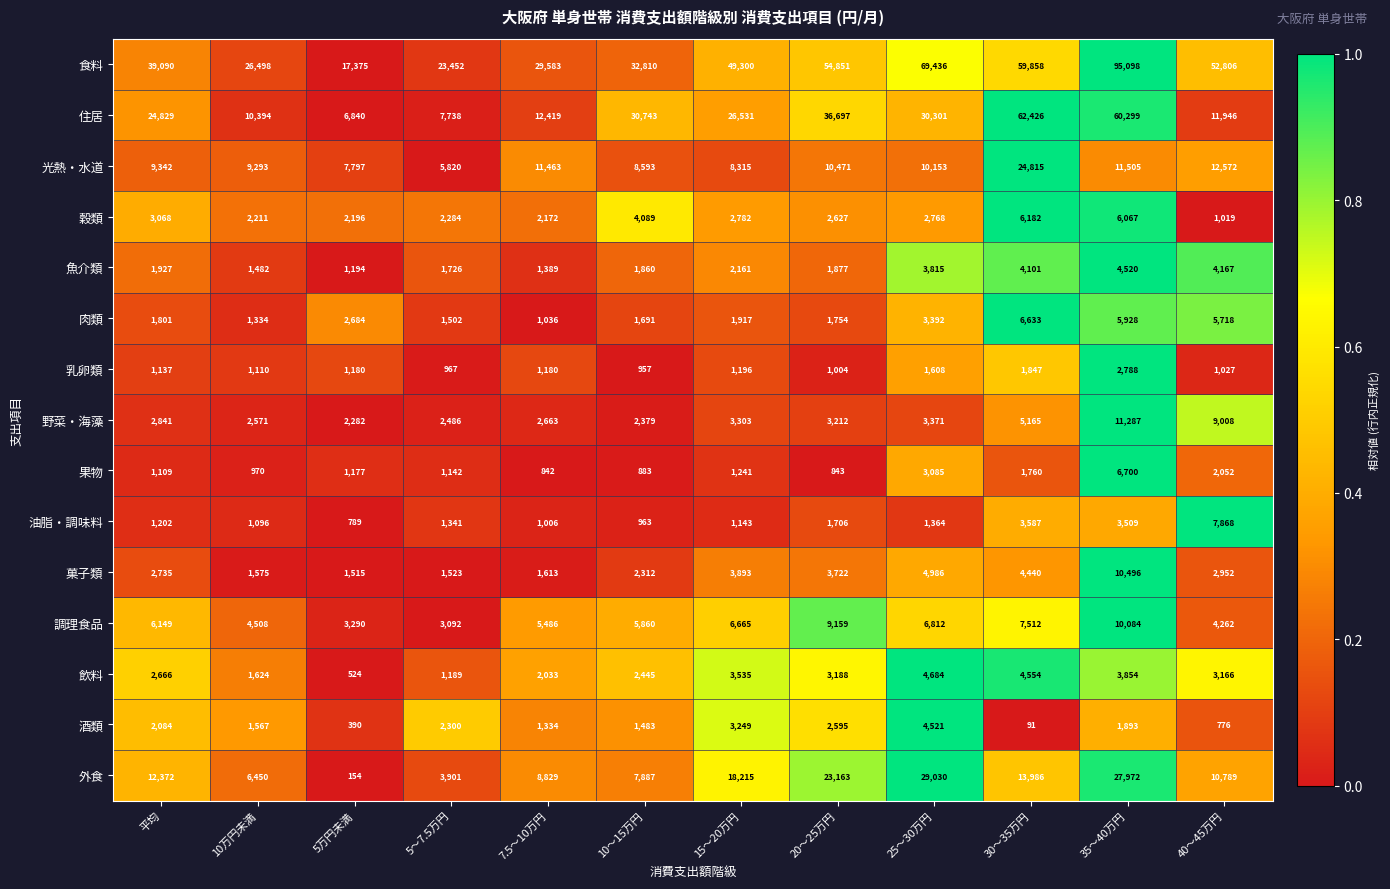

At which category is the sum across all series the highest?

35～40万円